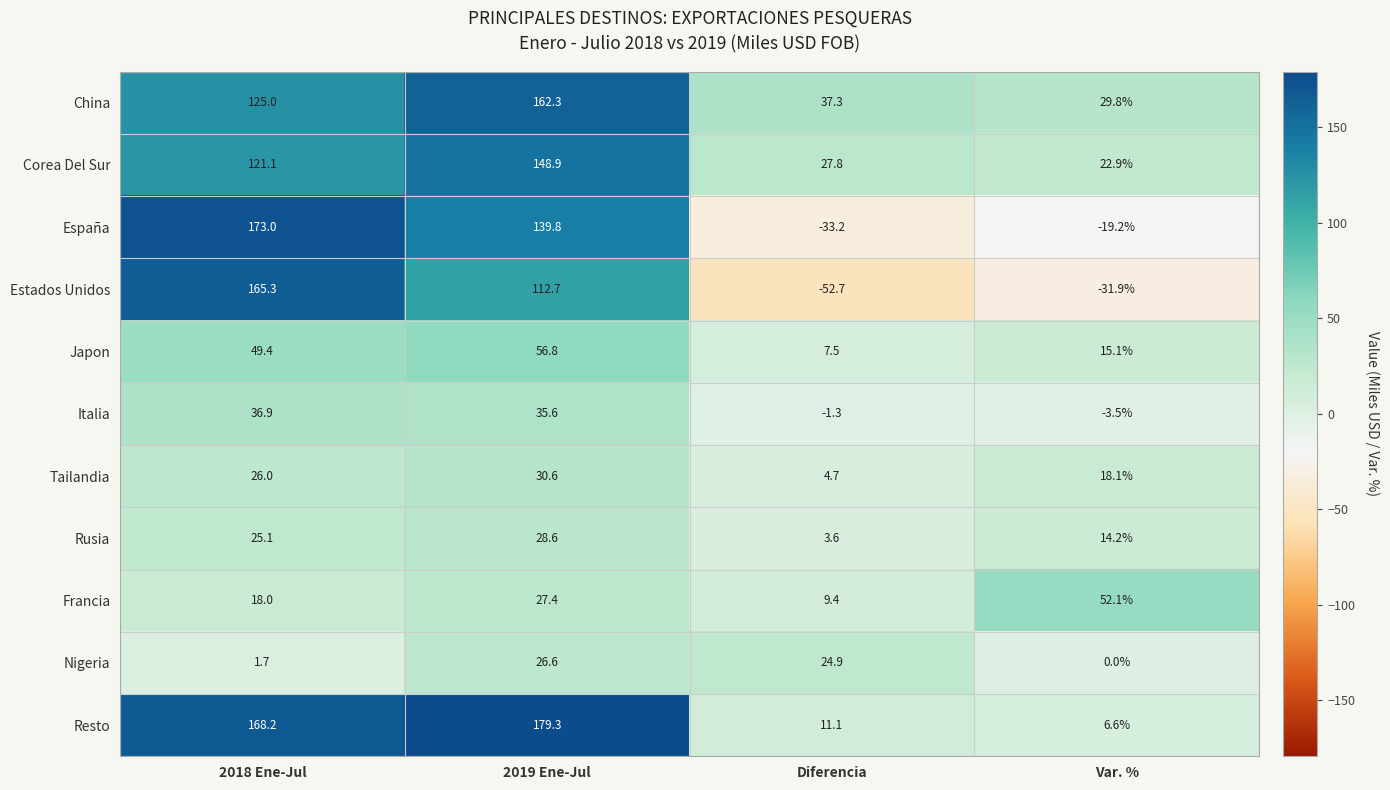

Which series has the largest total across all categories?

Resto